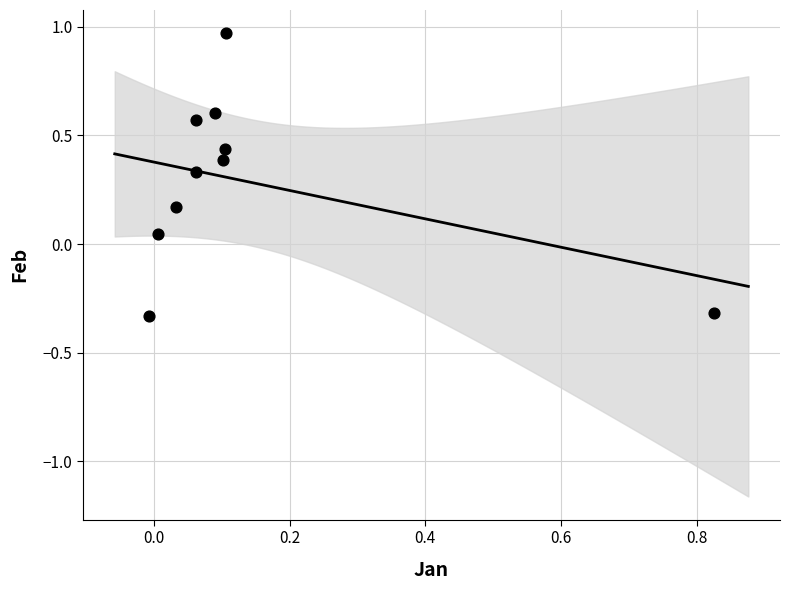

What is the range of Y values (max minus min)?

1.3